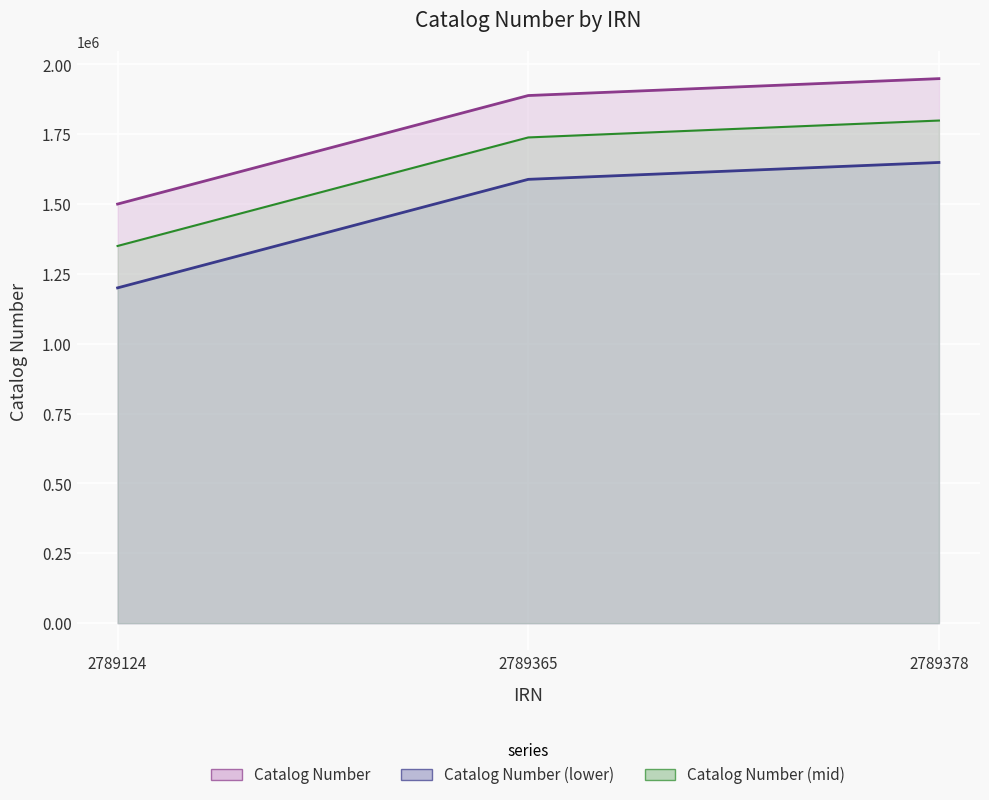

What is the sum of all Catalog Number (lower) values?

4437956